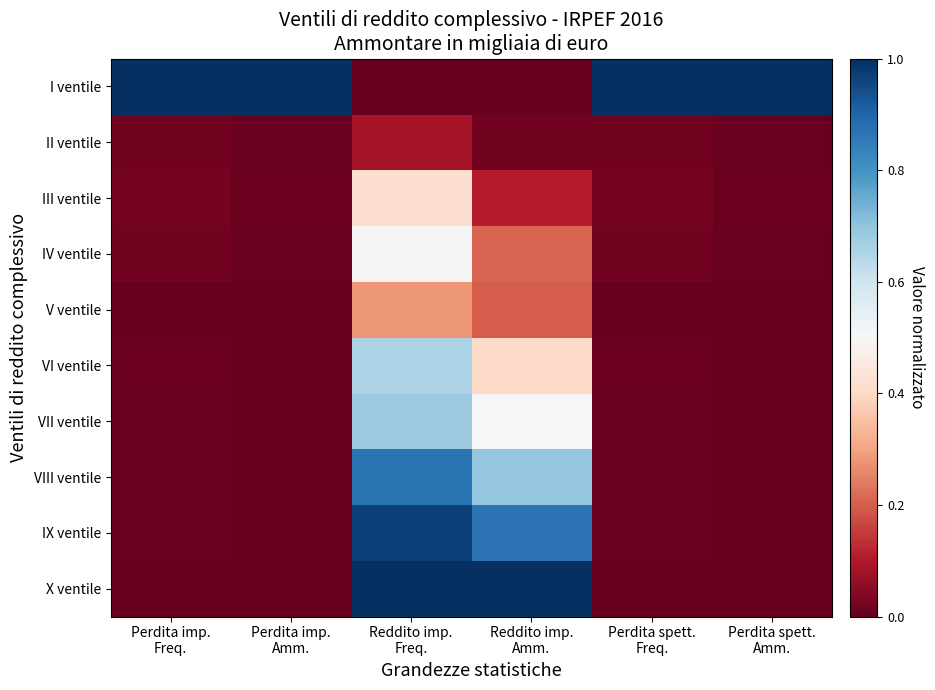

What is the total value across all series at Reddito imp.
Freq.?

5.4